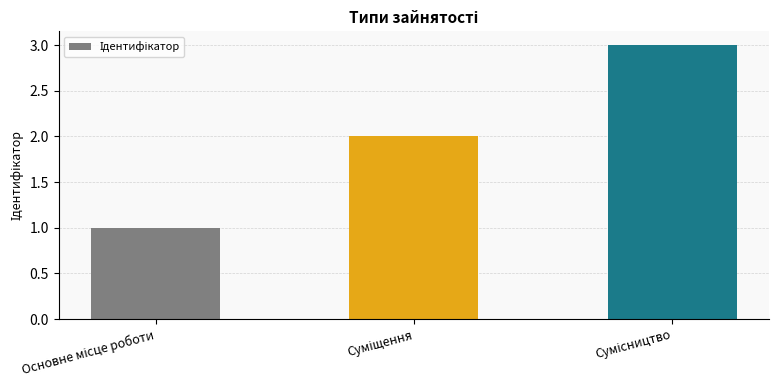

What is the value of the 1st bar from the left?

1